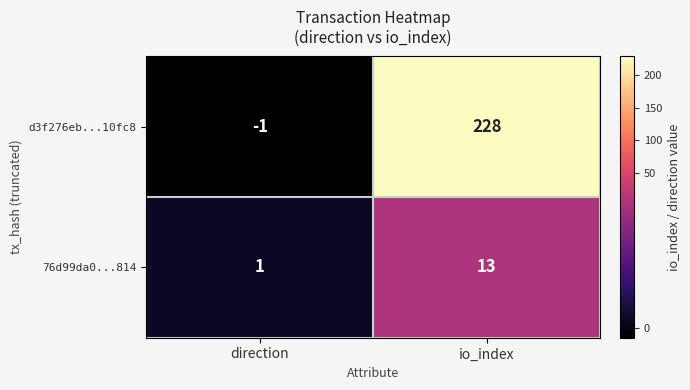

Which series has the widest spread of values?

d3f276eb...10fc8